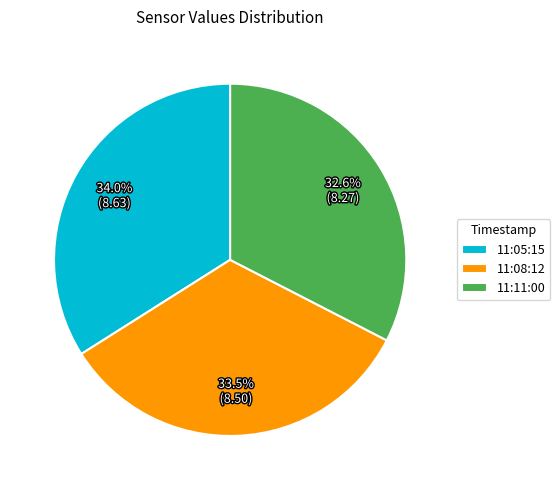

Rank the categories by value from lowest to highest.

11:11:00, 11:08:12, 11:05:15